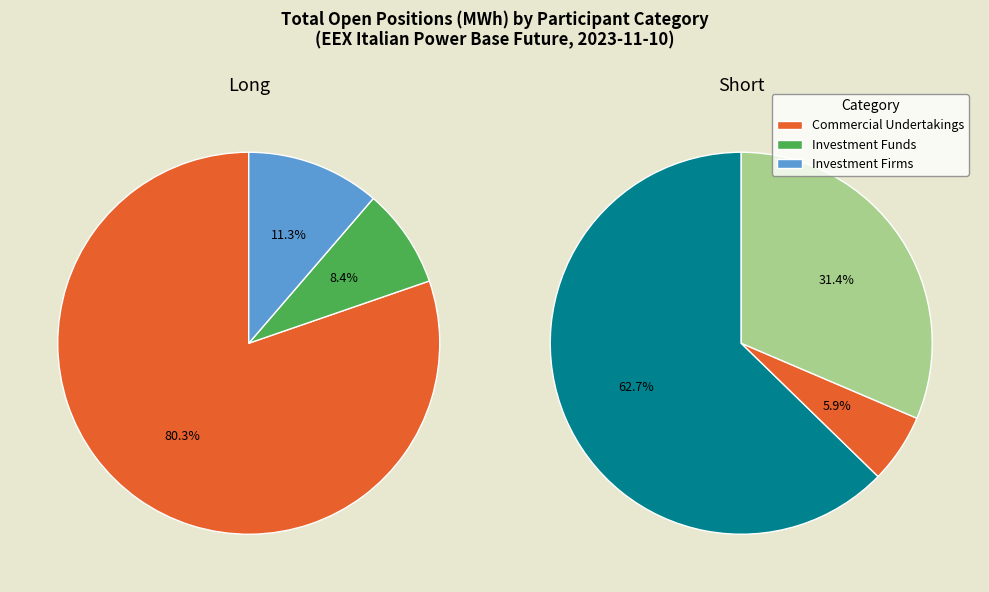

Which series has the largest range (max minus min)?

Long